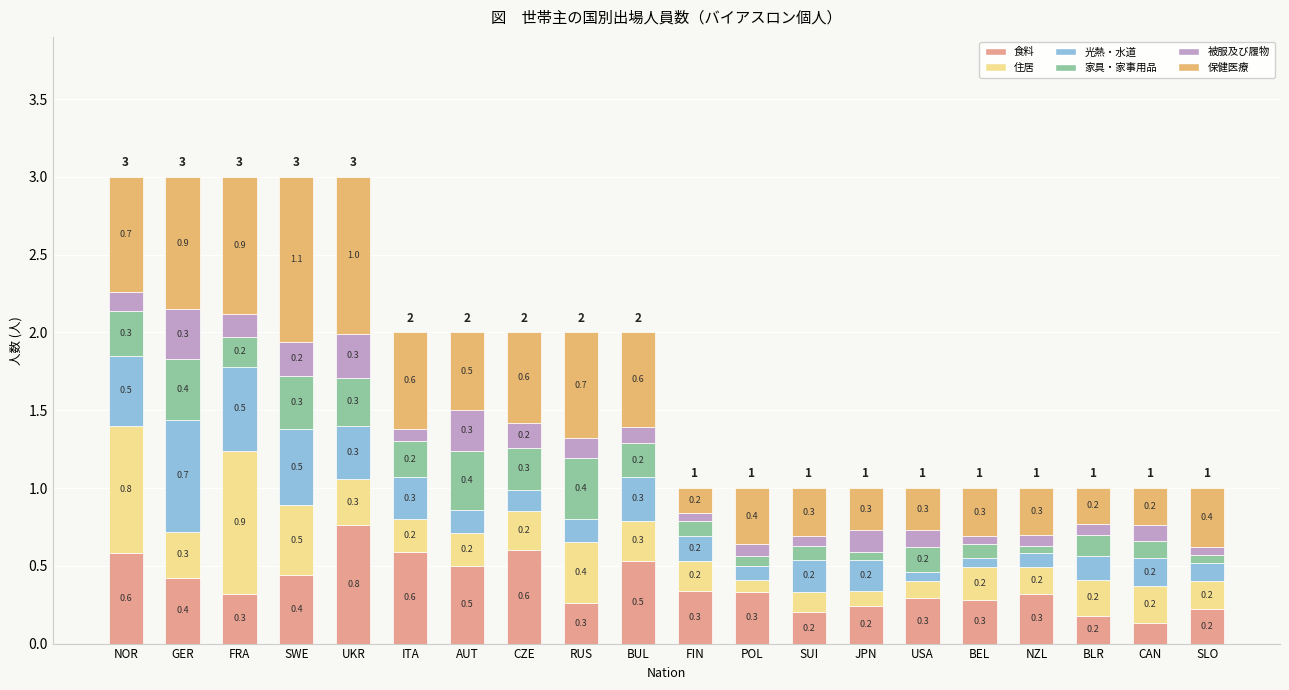

How many distinct data groups are displayed?

6